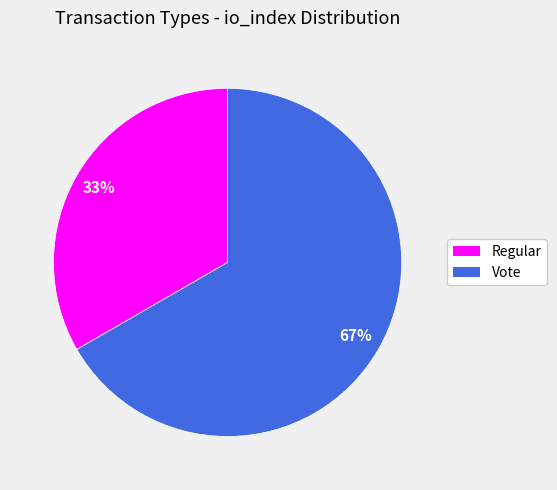

To the nearest percent, what portion does Vote represent?

67%